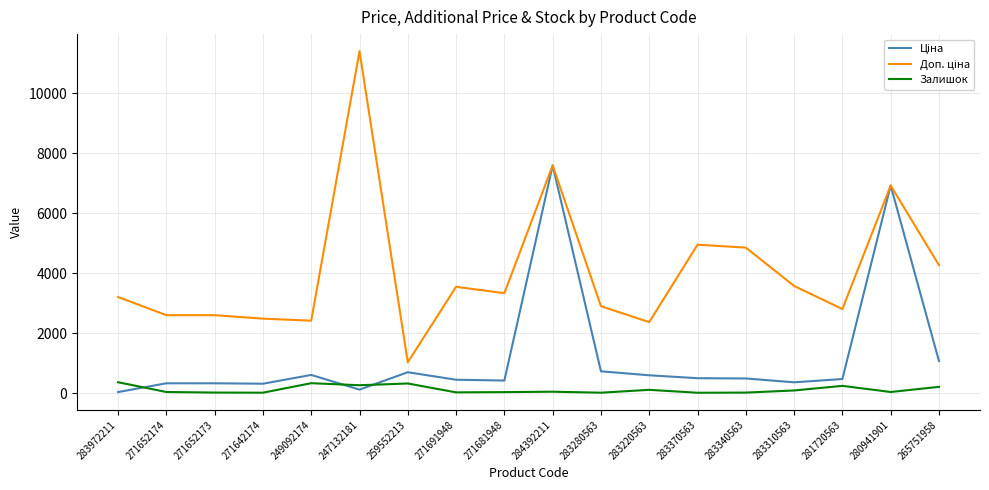

At which category does the chart reach its peak across all series?

247132181